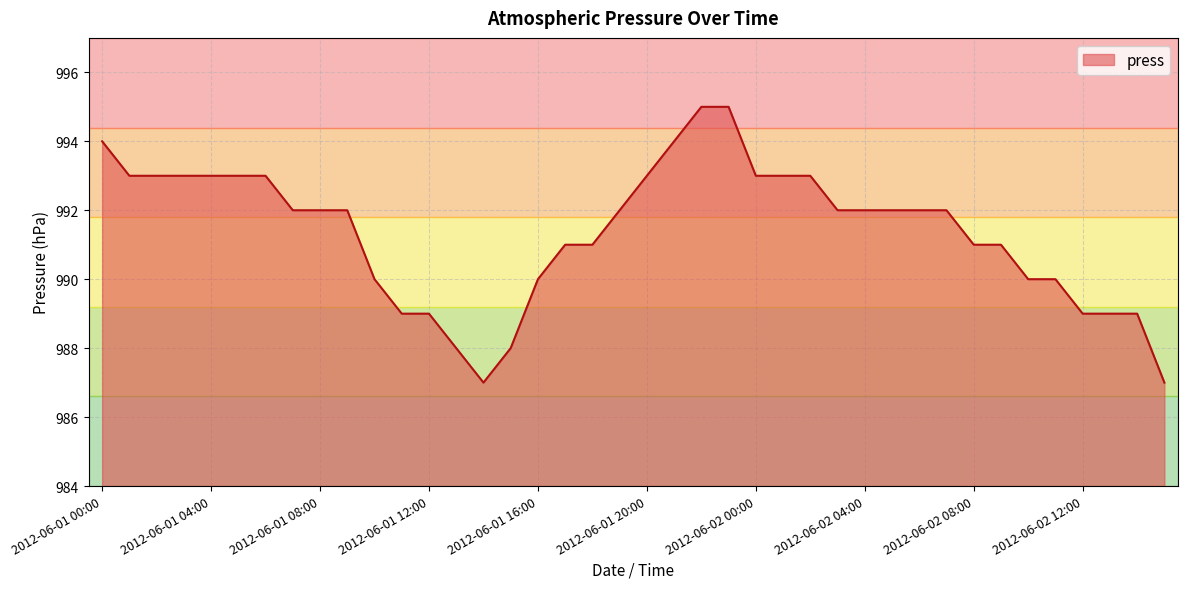

What is the minimum value shown in the chart?

987